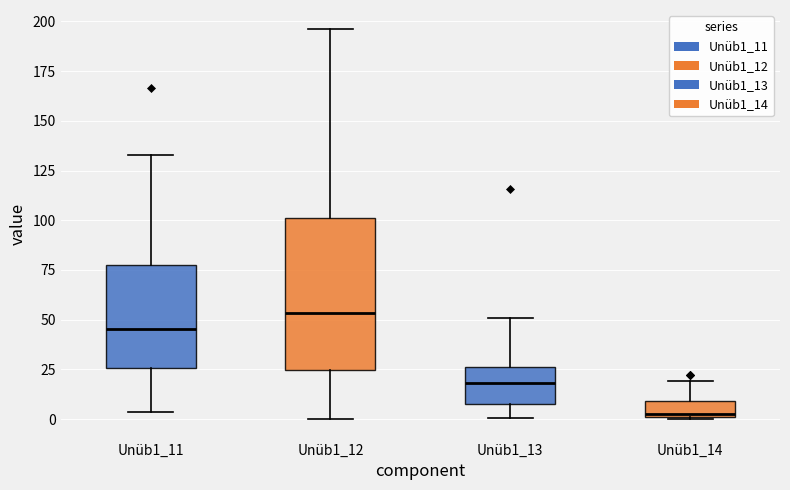

Reading left to right, read every box against the y-axis: the position of its median line, the range the box covers, and the ends of its whiskers. The values are not printed on the chart, so give them approximately, as read against the axis.

Unüb1_11: median 45, box 25 to 75, whiskers 5 to 135
Unüb1_12: median 55, box 25 to 100, whiskers 0 to 195
Unüb1_13: median 20, box 10 to 25, whiskers 0 to 50
Unüb1_14: median 5, box 0 to 10, whiskers 0 to 20